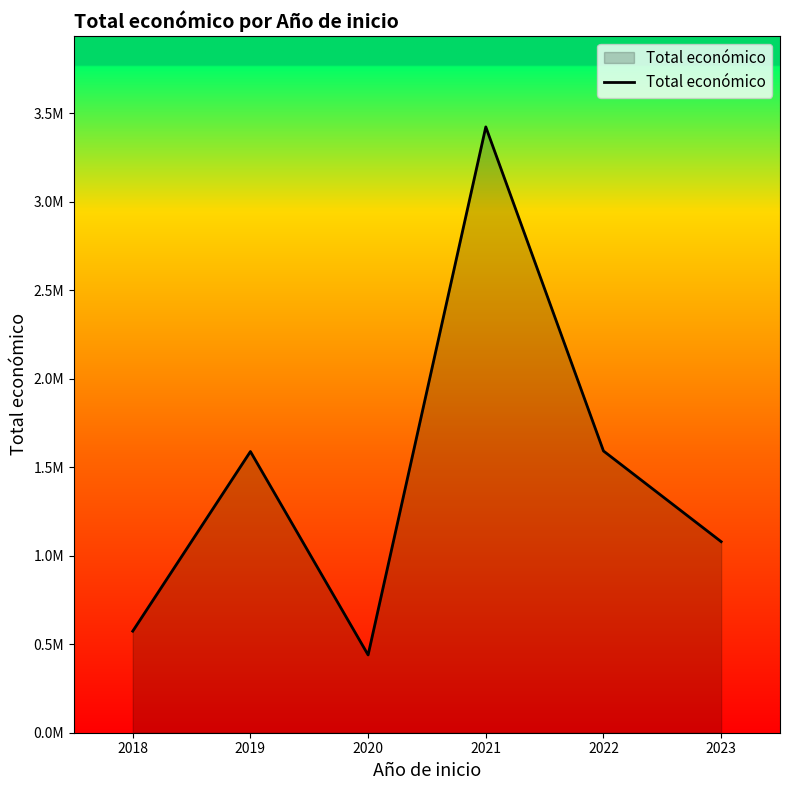

Does the chart display data point markers on the line(s)?

No